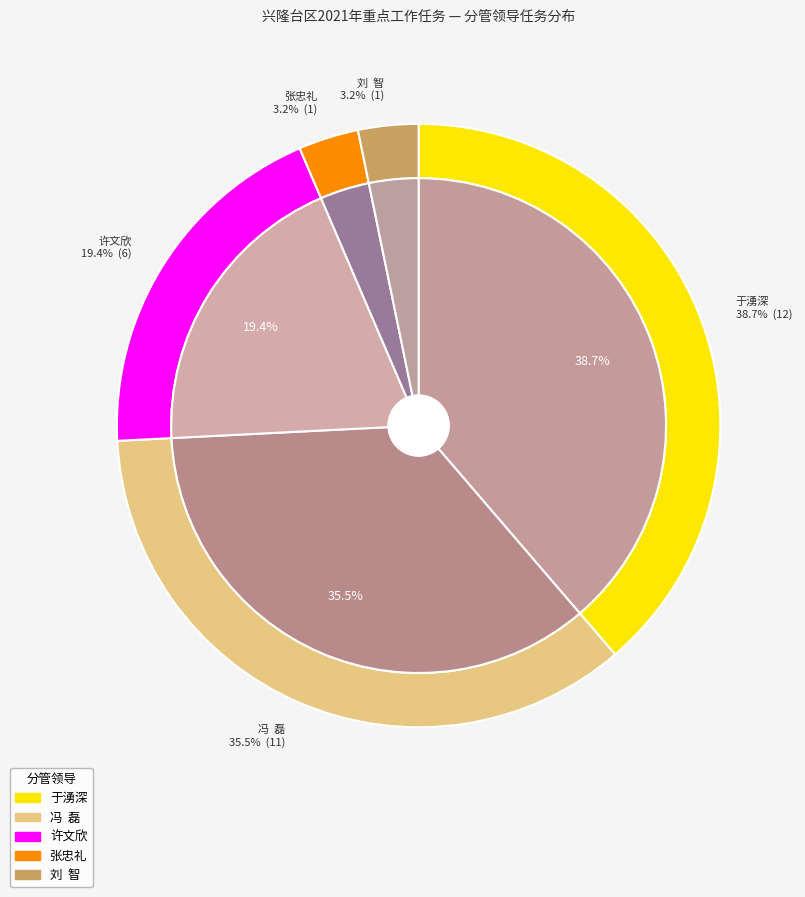

How many slices are in this pie chart?

5